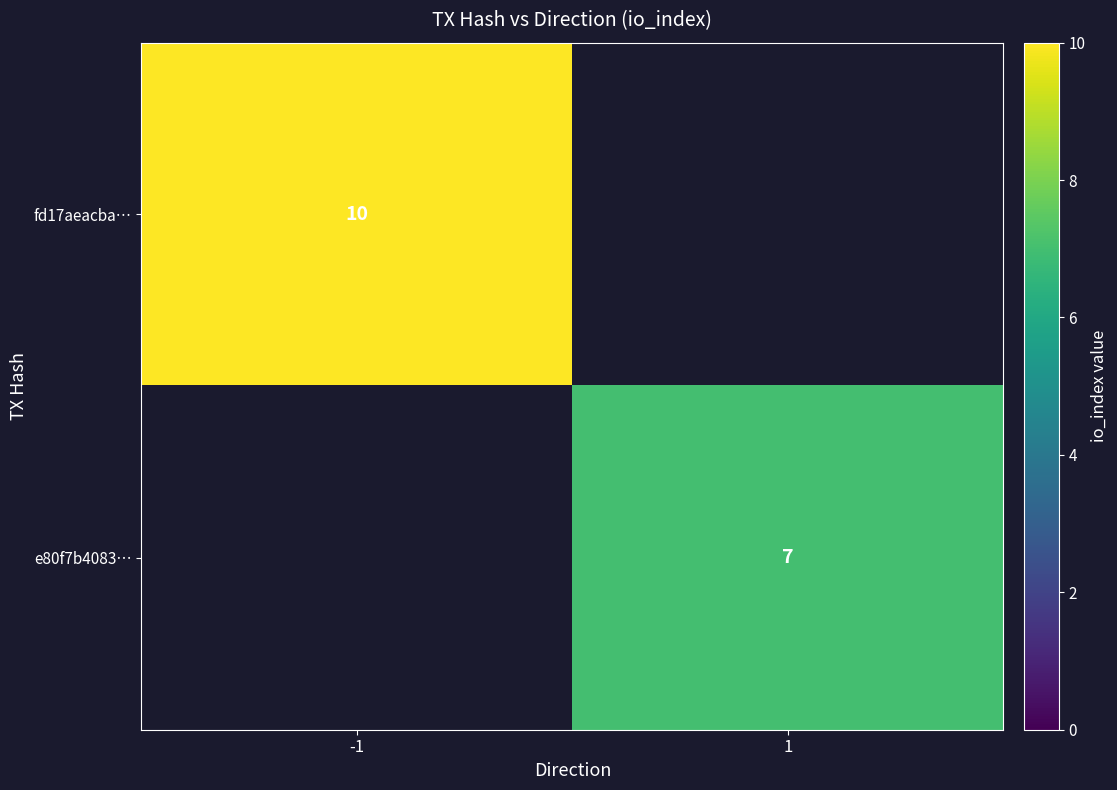

Is it true that fd17aeacba… equals 2 at -1?

False